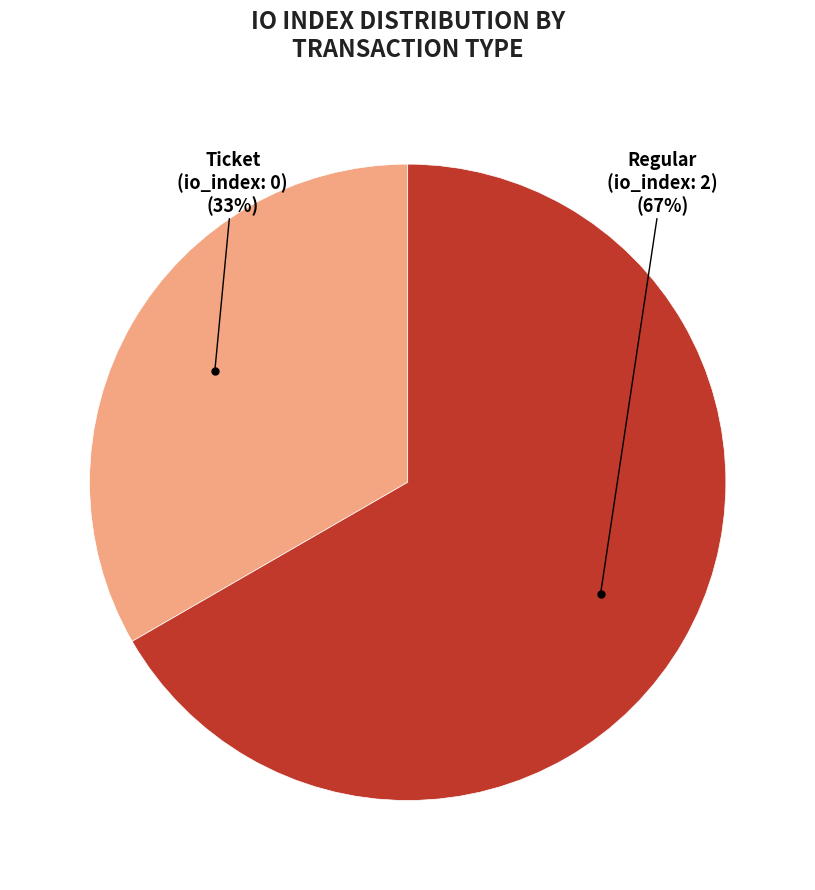

Is there a majority slice in this chart?

Yes